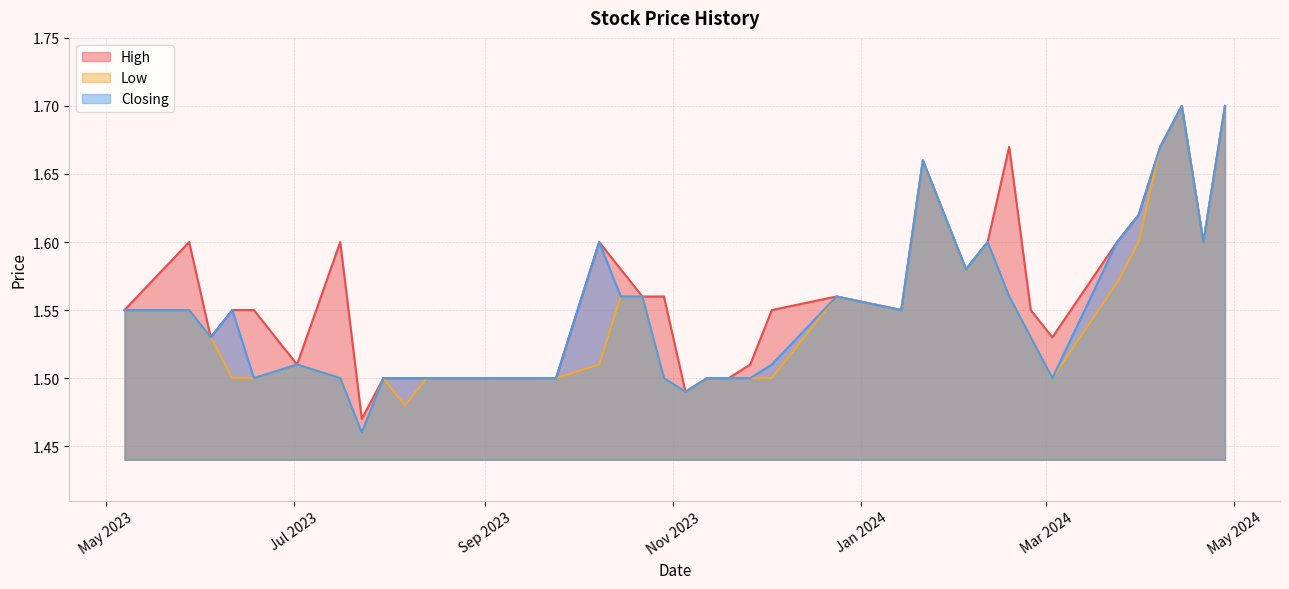

What are all the series names shown in the legend?

High, Low, Closing